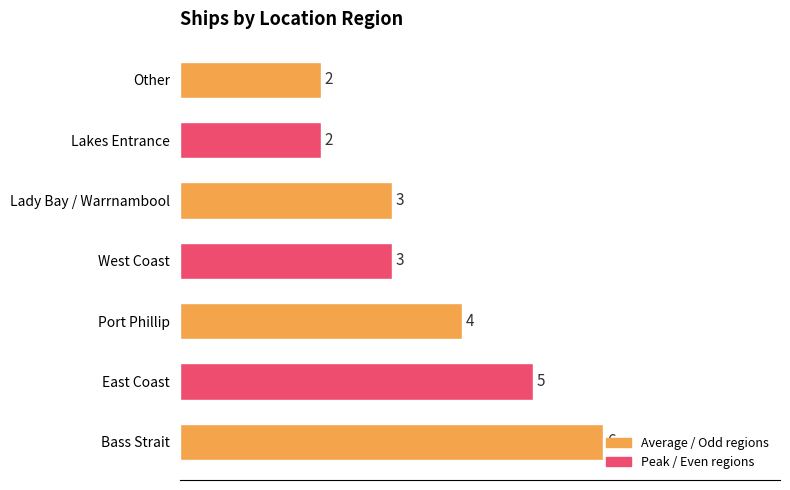

What is the average value?

4